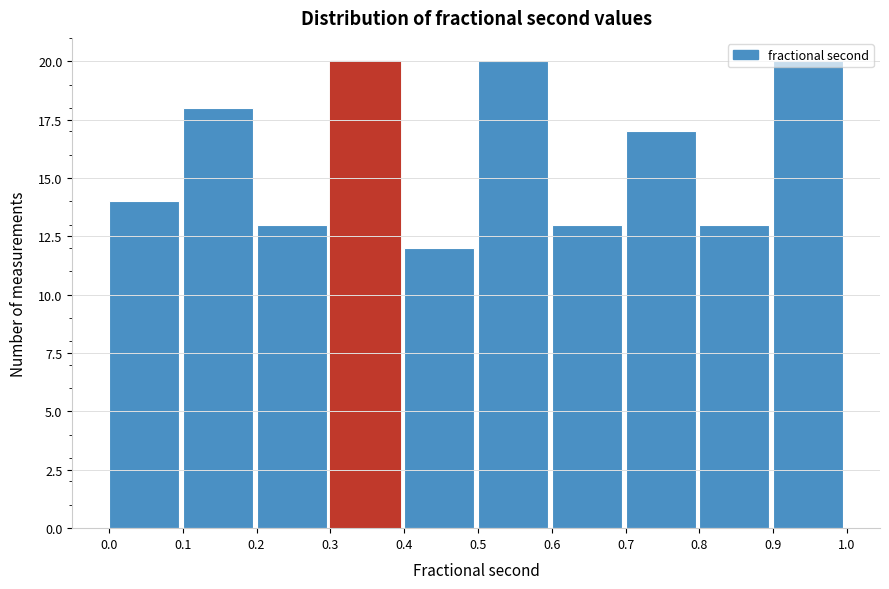

Reading left to right, transcribe this chart: for each bar, give the range it covers on the x-axis and its height. The values are not printed on the chart, so give them approximately, as read against the axis.

0.0 to 0.1: 14
0.1 to 0.2: 18
0.2 to 0.3: 13
0.3 to 0.4: 20
0.4 to 0.5: 12
0.5 to 0.6: 20
0.6 to 0.7: 13
0.7 to 0.8: 17
0.8 to 0.9: 13
0.9 to 1.0: 20